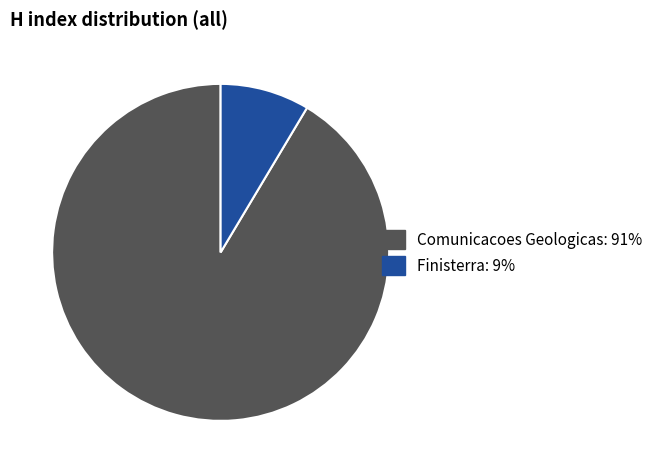

Do Comunicacoes Geologicas and Finisterra together represent more than half of the pie?

Yes